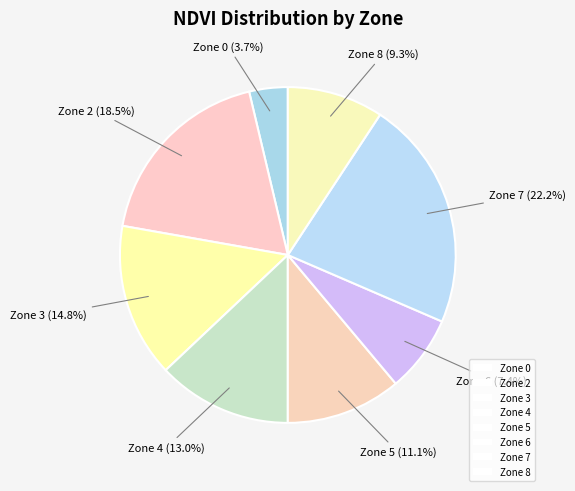

To the nearest percent, what is the combined percentage of Zone 2 and Zone 6?

26%